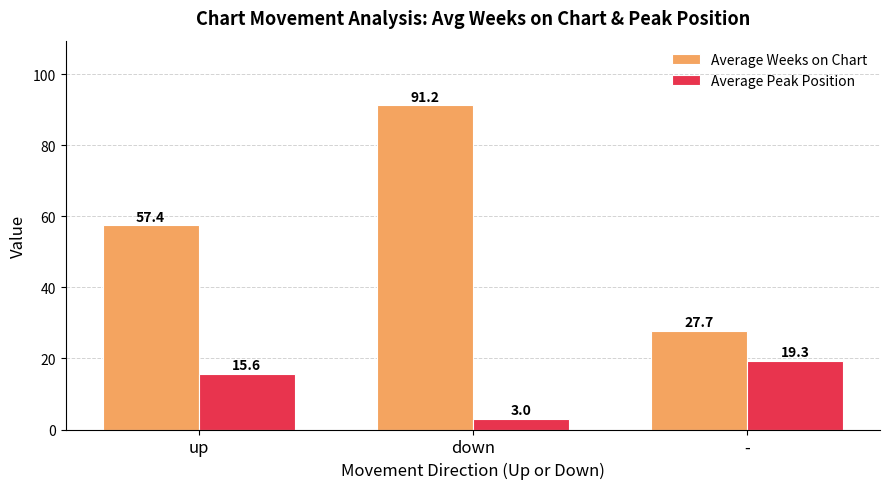

Count the number of data series in this chart.

2